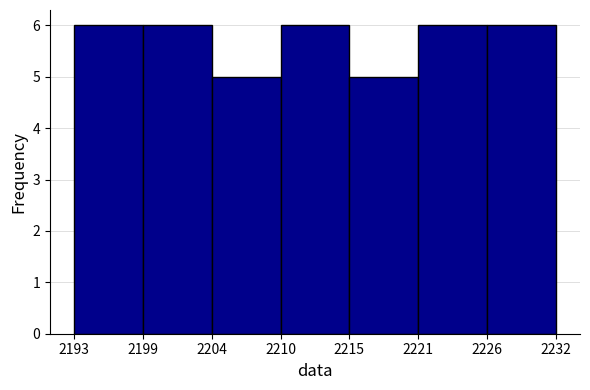

Reading left to right, list every bar in this chart as the range it spans on the x-axis followed by its height. The values are not printed on the chart, so give them approximately, as read against the axis.

2193 to 2199: 6
2199 to 2204: 6
2204 to 2210: 5
2210 to 2215: 6
2215 to 2221: 5
2221 to 2226: 6
2226 to 2232: 6